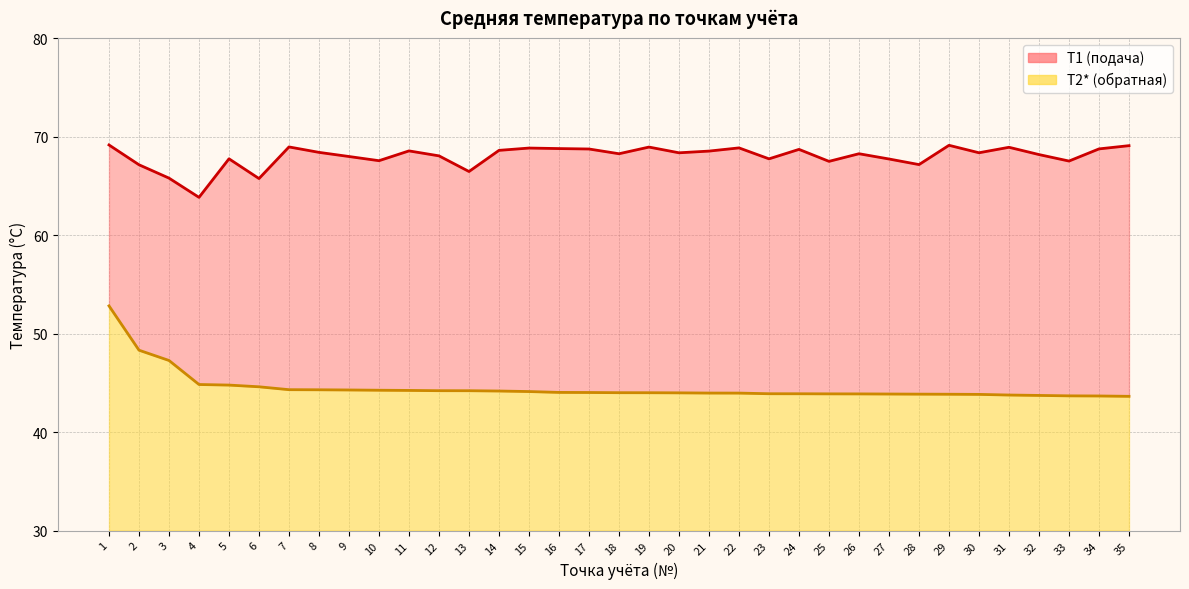

How many distinct data groups are displayed?

2